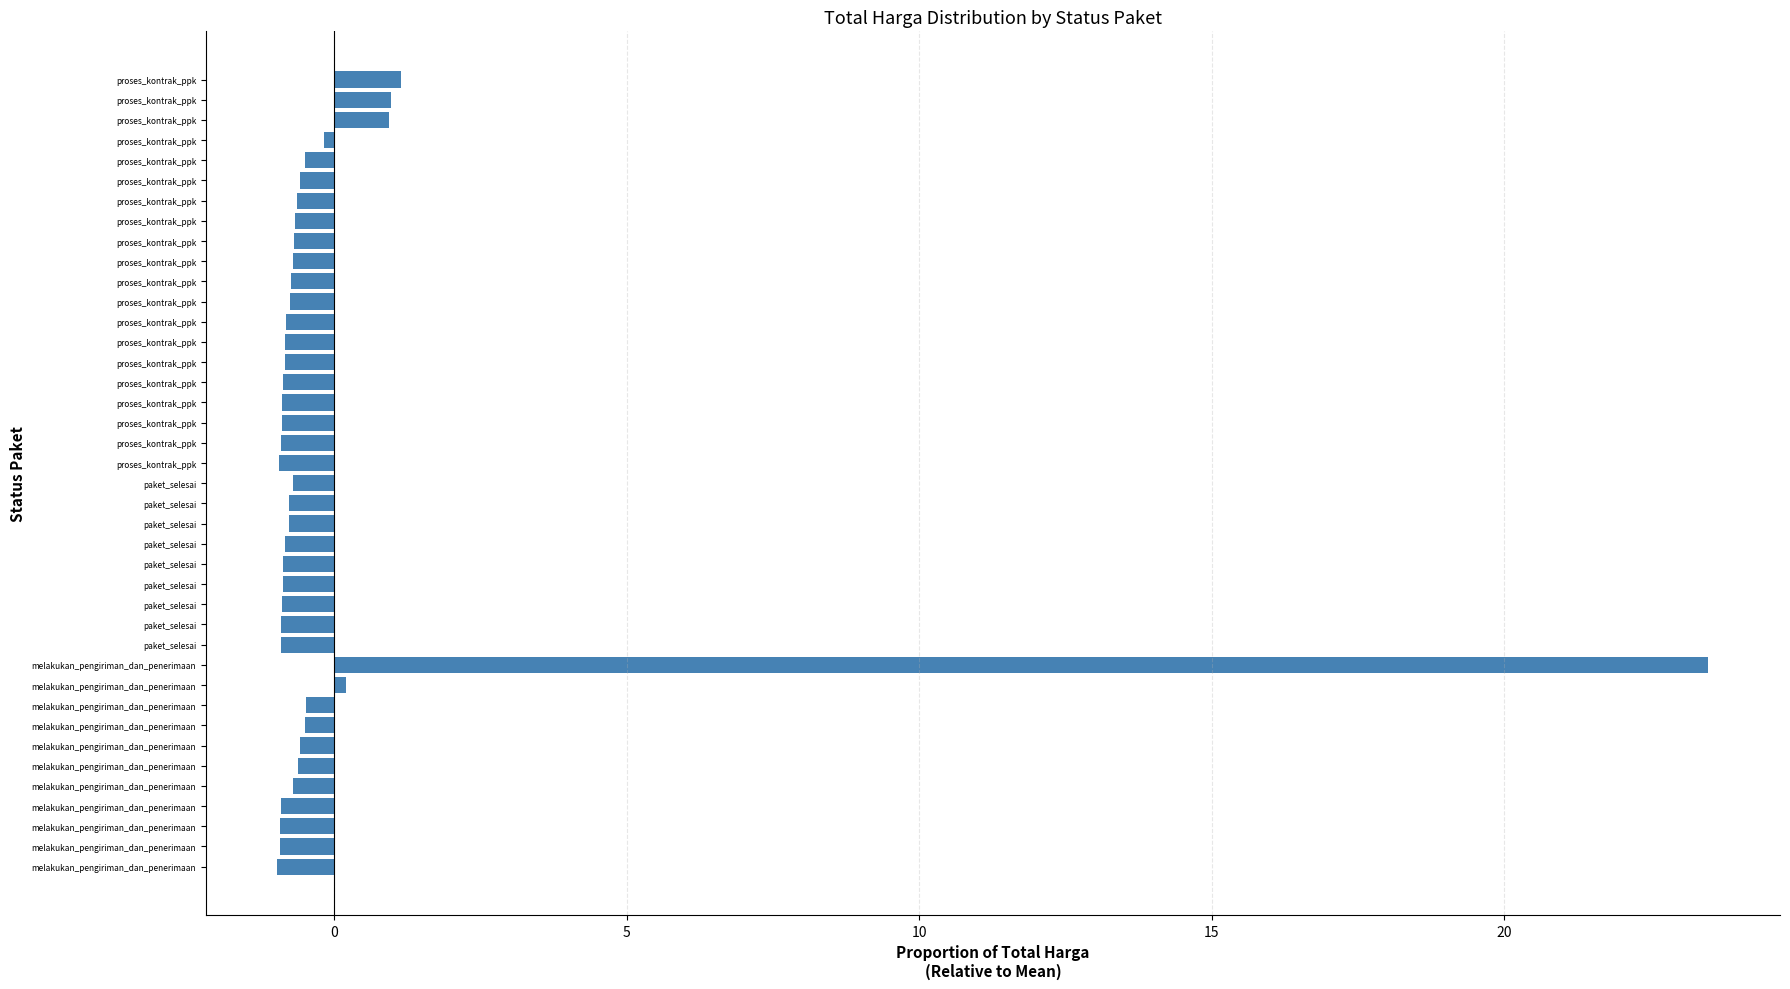

How many series are shown in this chart?

1